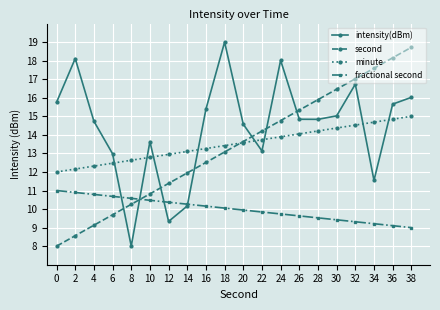

Does the chart have visible grid lines?

Yes